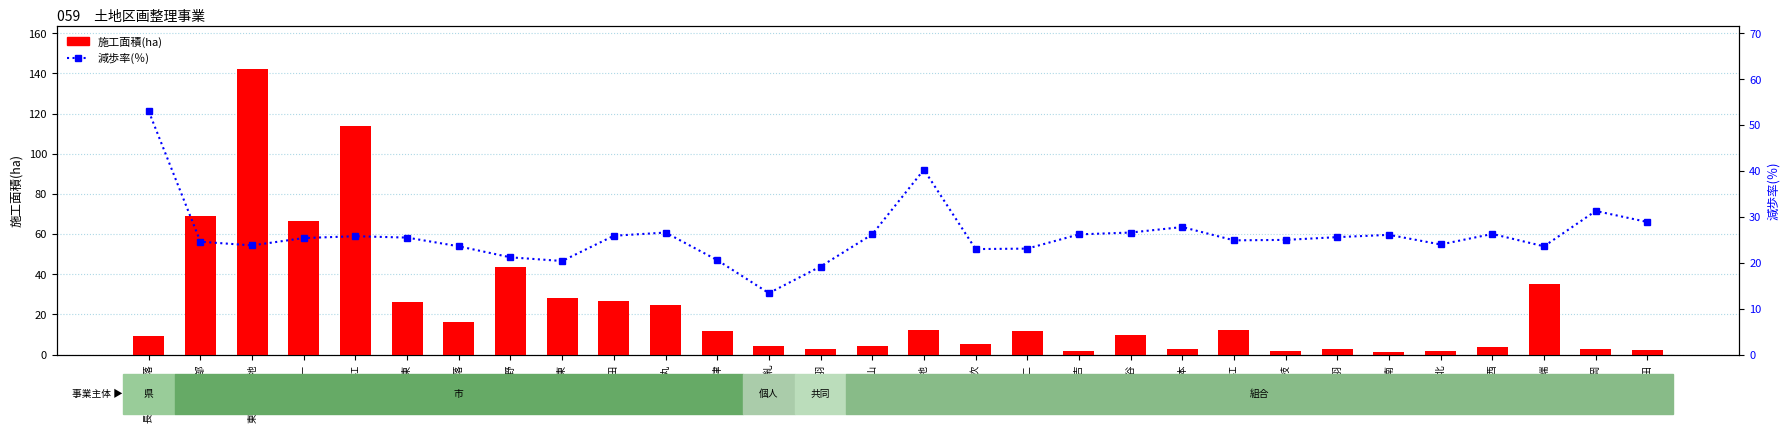

At which category is the sum across all series the highest?

東部工業団地